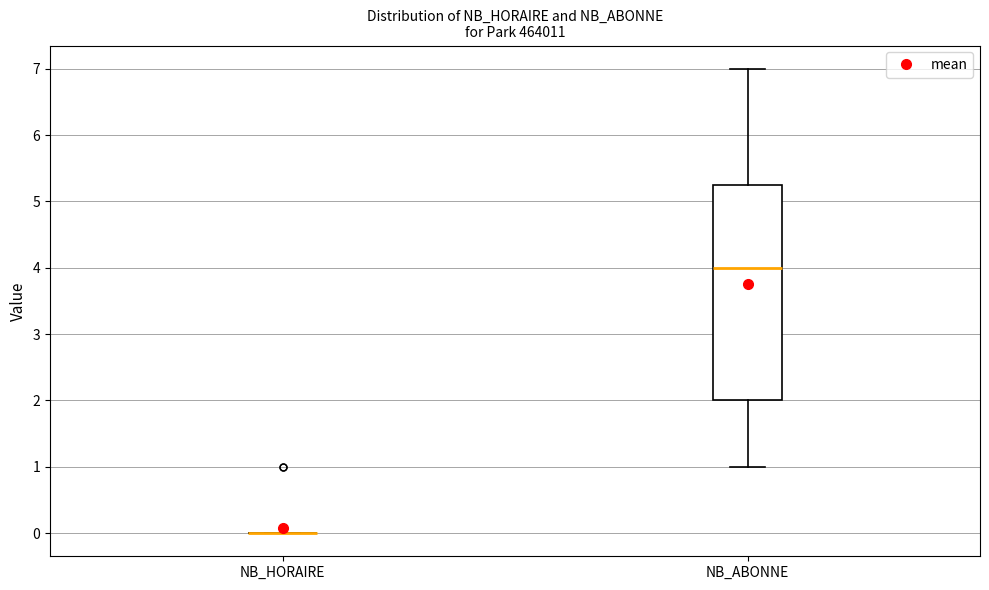

Which box is the tallest, from its lower edge to its upper edge?

NB_ABONNE